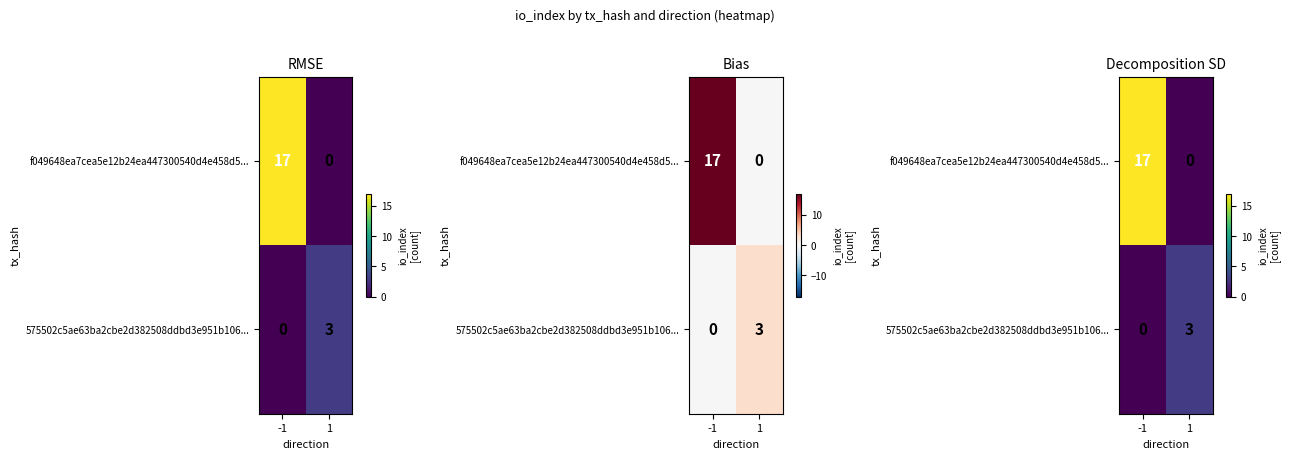

What is the maximum value for f049648ea7cea5e12b24ea447300540d4e458d5...?

17